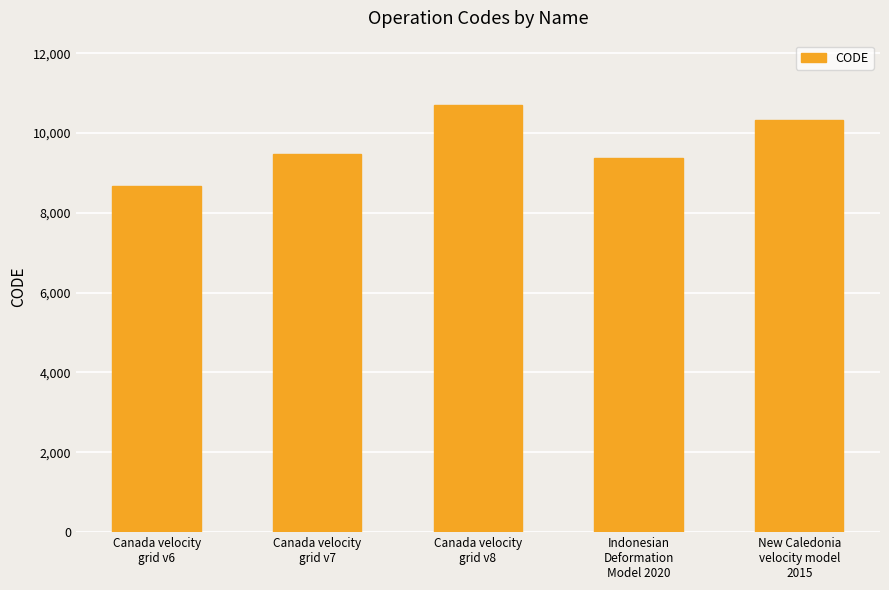

How many bars are there in total?

5